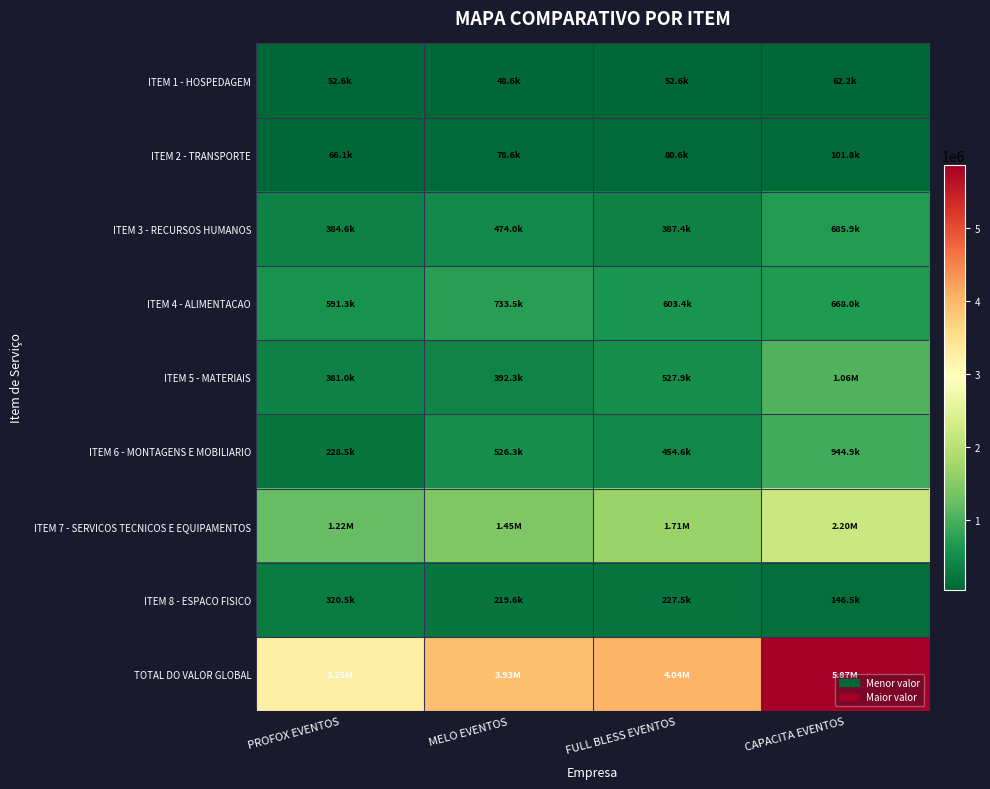

Reading left to right, what are all the values shown in this chart?

ITEM 1 - HOSPEDAGEM: PROFOX EVENTOS=52620.0	MELO EVENTOS=48620.0	FULL BLESS EVENTOS=52620.0	CAPACITA EVENTOS=62240.0
ITEM 2 - TRANSPORTE: PROFOX EVENTOS=66110.0	MELO EVENTOS=78585.0	FULL BLESS EVENTOS=80625.0	CAPACITA EVENTOS=101800.0
ITEM 3 - RECURSOS HUMANOS: PROFOX EVENTOS=384610.0	MELO EVENTOS=473980.0	FULL BLESS EVENTOS=387400.0	CAPACITA EVENTOS=685900.0
ITEM 4 - ALIMENTACAO: PROFOX EVENTOS=591340.0	MELO EVENTOS=733495.0	FULL BLESS EVENTOS=603360.0	CAPACITA EVENTOS=667950.0
ITEM 5 - MATERIAIS: PROFOX EVENTOS=381010.0	MELO EVENTOS=392312.2	FULL BLESS EVENTOS=527912.0	CAPACITA EVENTOS=1059900.0
ITEM 6 - MONTAGENS E MOBILIARIO: PROFOX EVENTOS=228510.0	MELO EVENTOS=526300.0	FULL BLESS EVENTOS=454570.0	CAPACITA EVENTOS=944900.0
ITEM 7 - SERVICOS TECNICOS E EQUIPAMENTOS: PROFOX EVENTOS=1222465.0	MELO EVENTOS=1452710.0	FULL BLESS EVENTOS=1706080.0	CAPACITA EVENTOS=2201150.0
ITEM 8 - ESPACO FISICO: PROFOX EVENTOS=320500.0	MELO EVENTOS=219630.0	FULL BLESS EVENTOS=227500.0	CAPACITA EVENTOS=146500.0
TOTAL DO VALOR GLOBAL: PROFOX EVENTOS=3247165.0	MELO EVENTOS=3925632.2	FULL BLESS EVENTOS=4040067.0	CAPACITA EVENTOS=5870340.0